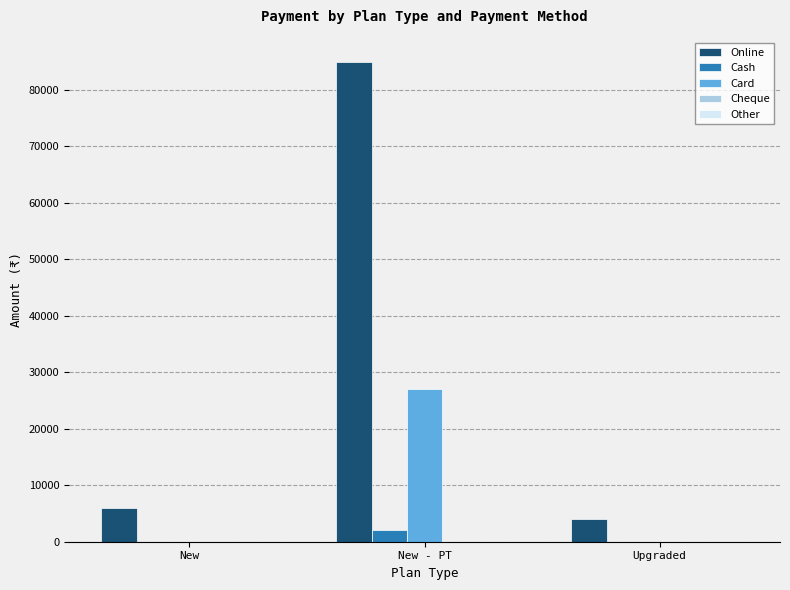

What is the total value across all series at New - PT?

114000